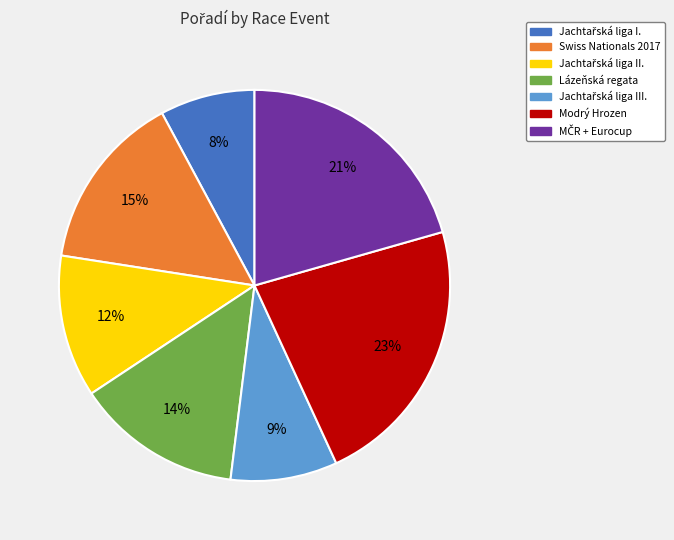

To the nearest percent, what is the average slice percentage?

14%